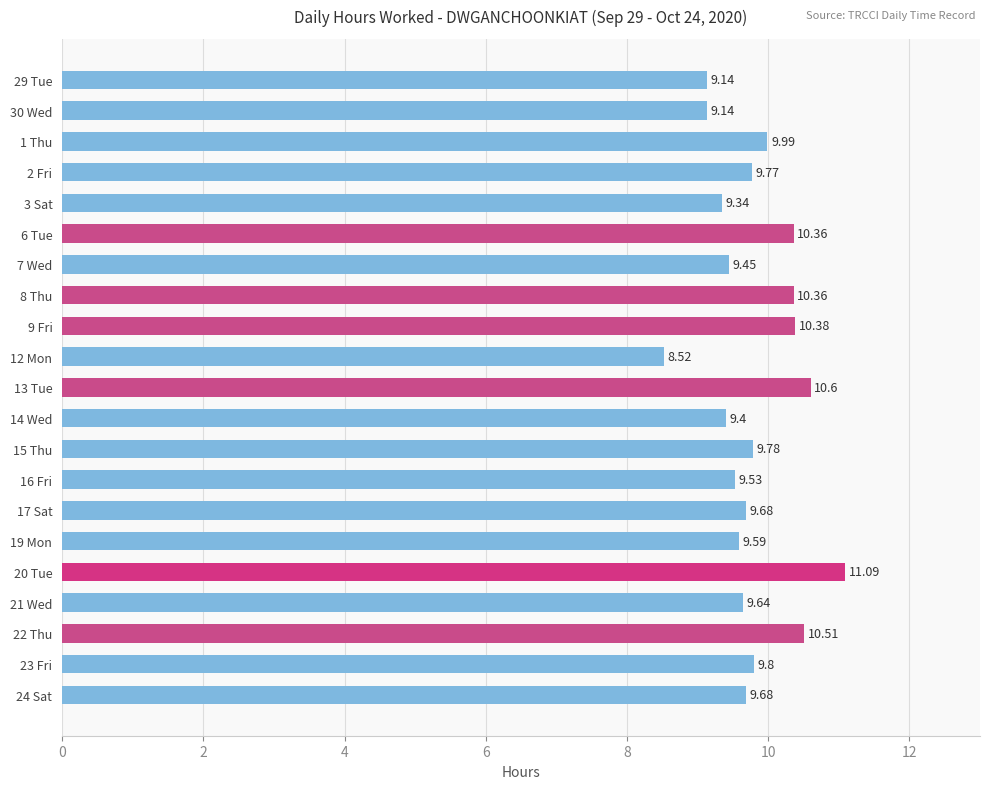

What is the minimum value shown in the chart?

8.5